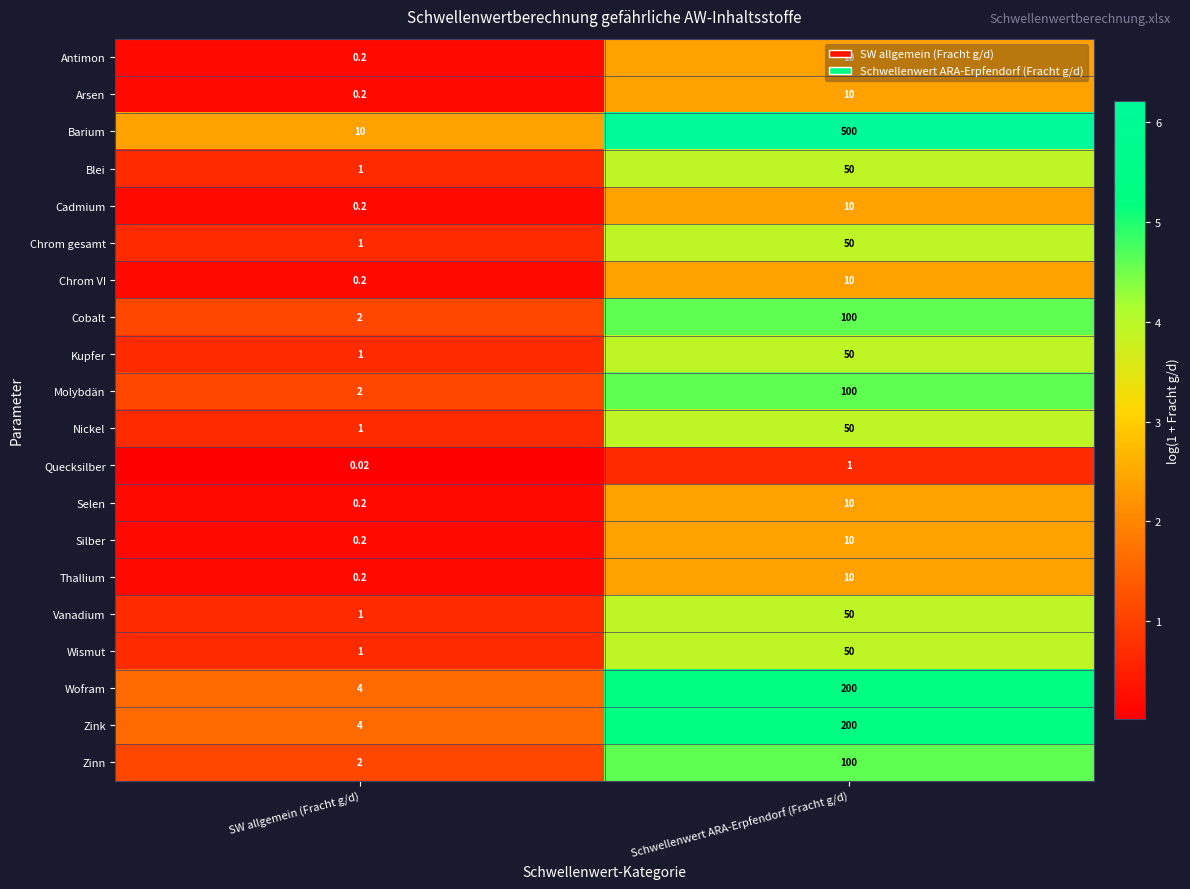

Rank the categories by Vanadium value from highest to lowest.

Schwellenwert ARA-Erpfendorf (Fracht g/d), SW allgemein (Fracht g/d)